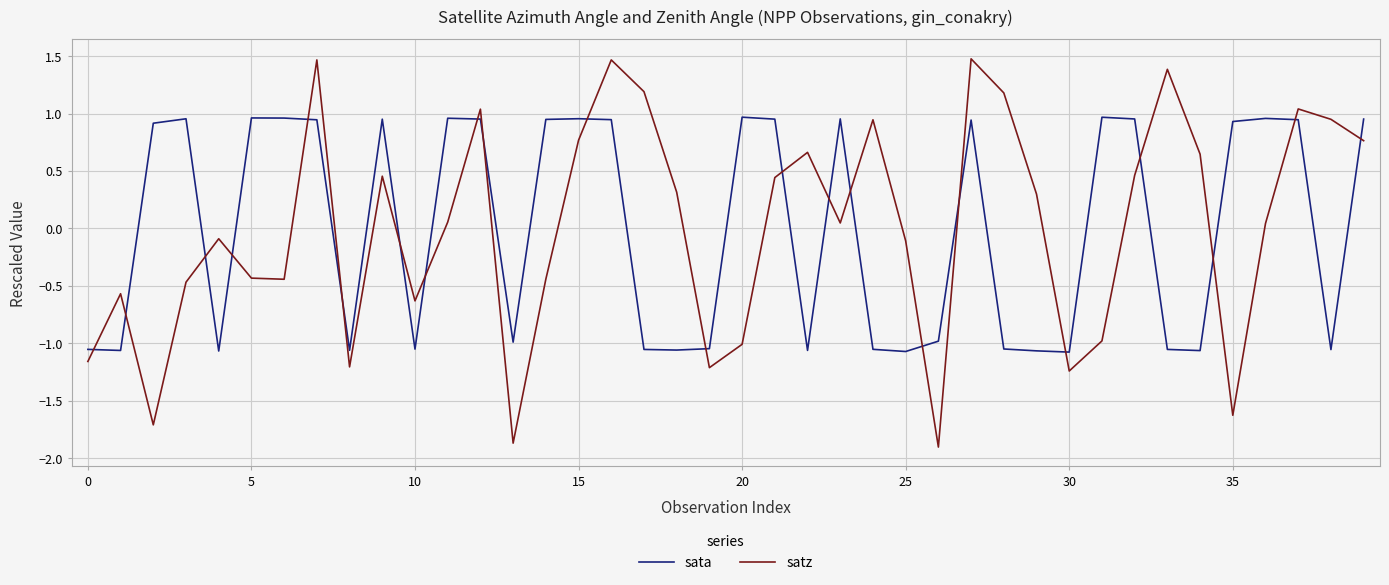

Which series ends up on top after the final intersection of satz and sata?

sata